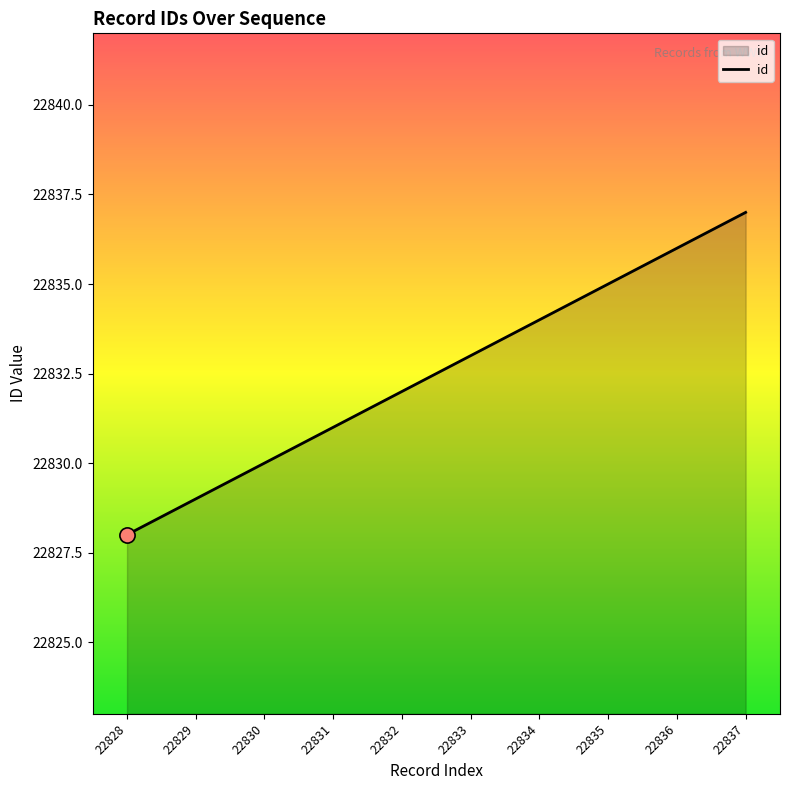

What is the change in value from 22828 to 22829?

+1